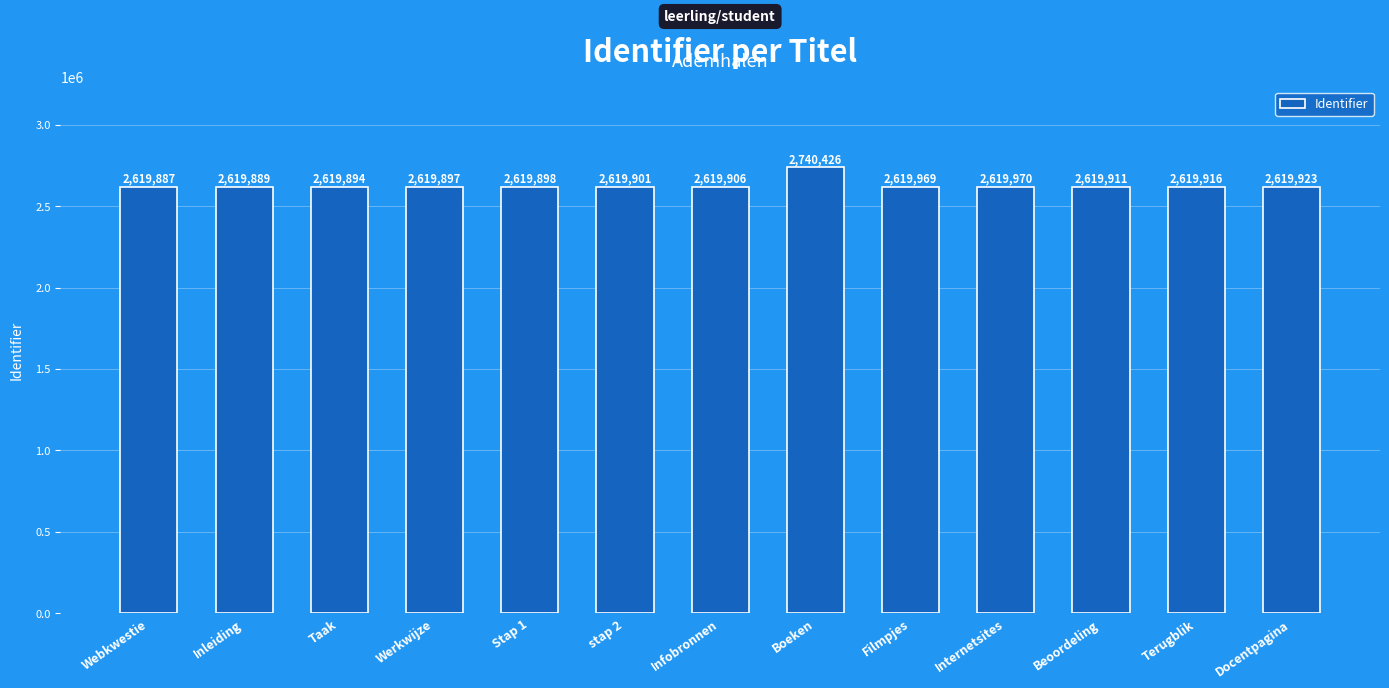

Which label corresponds to the largest value in the chart?

Boeken